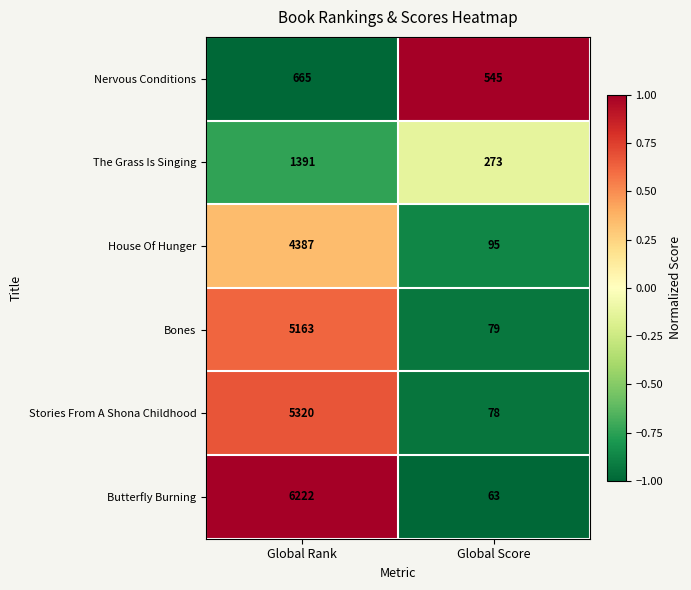

Is the value of House Of Hunger at Global Score greater than the value of Nervous Conditions at Global Score?

No